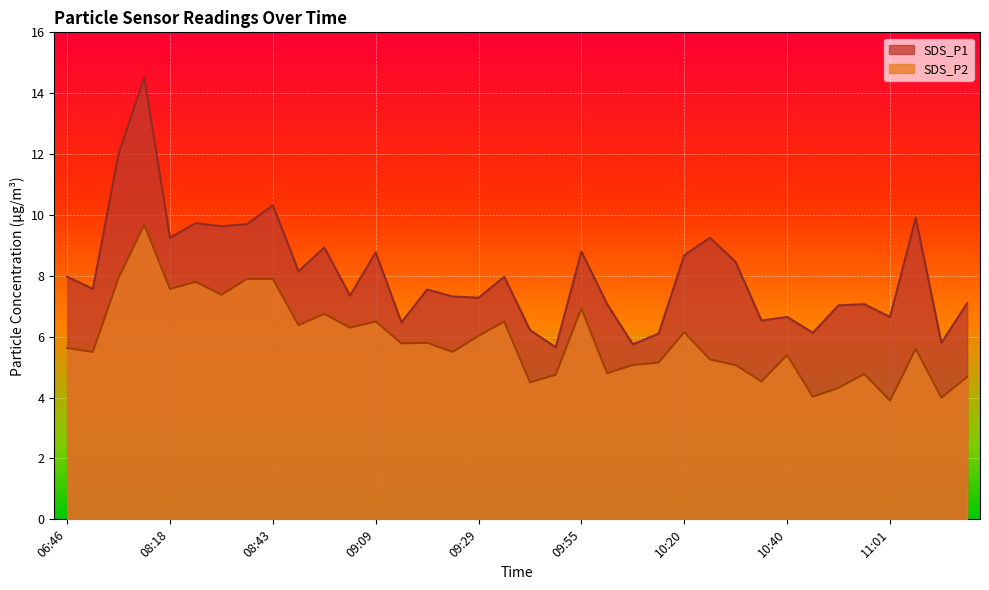

How many categories are shown in the chart?

36